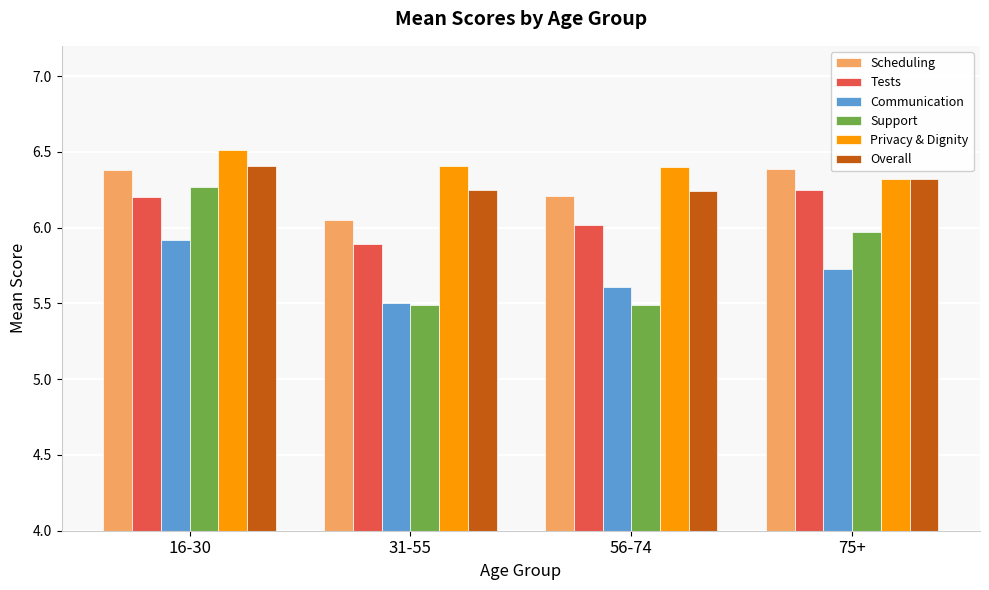

The Tests series shows 6.2 at 16-30. True or false?

True